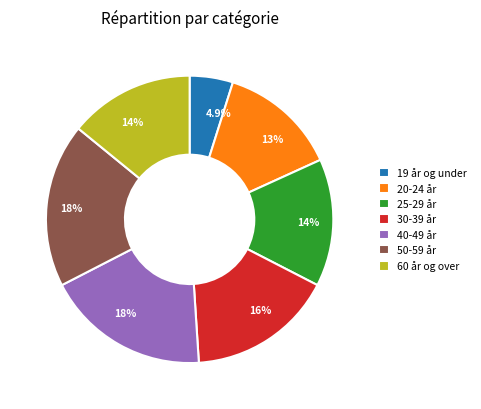

Does 60 år og over account for over 50% of the chart?

No